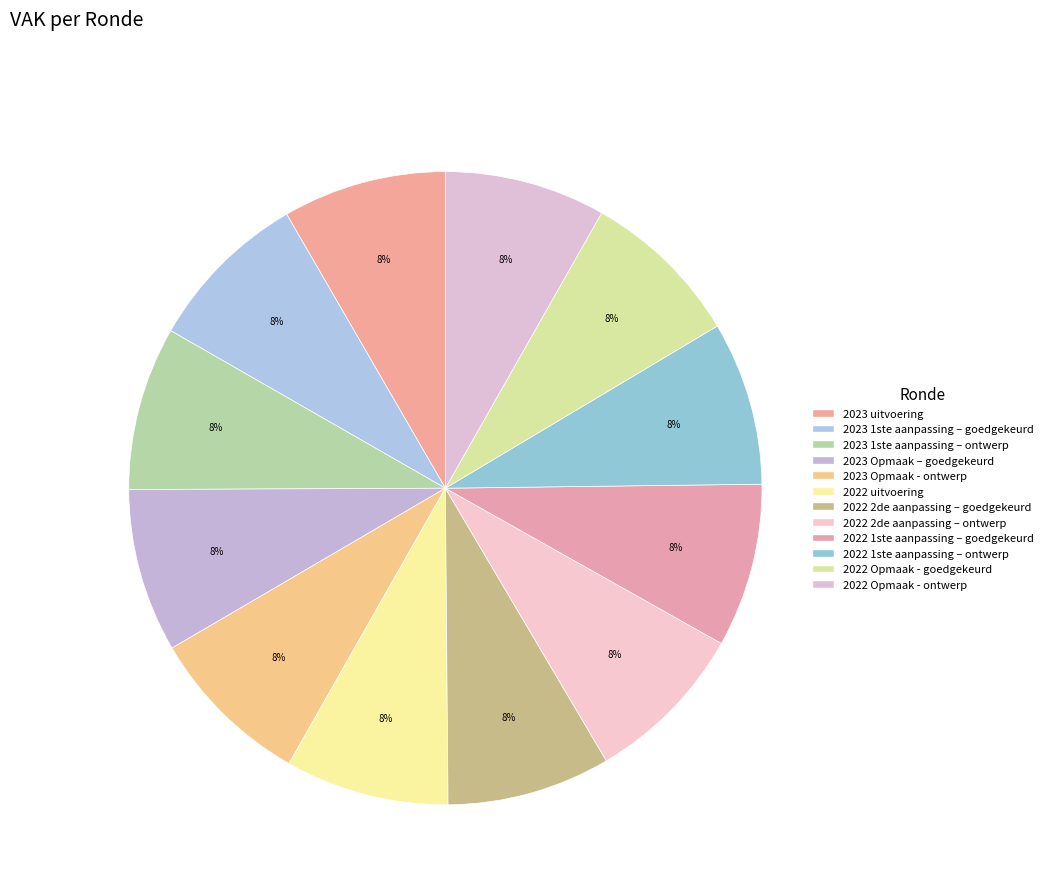

True or false: 2023 Opmaak – goedgekeurd accounts for 8% of the total.

True